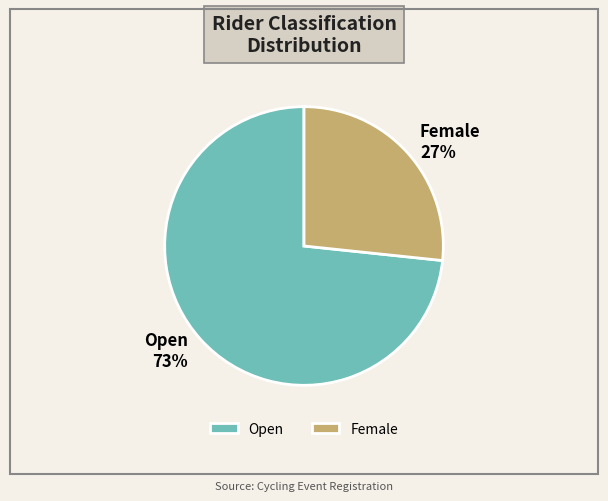

Is Open the majority of the pie?

Yes